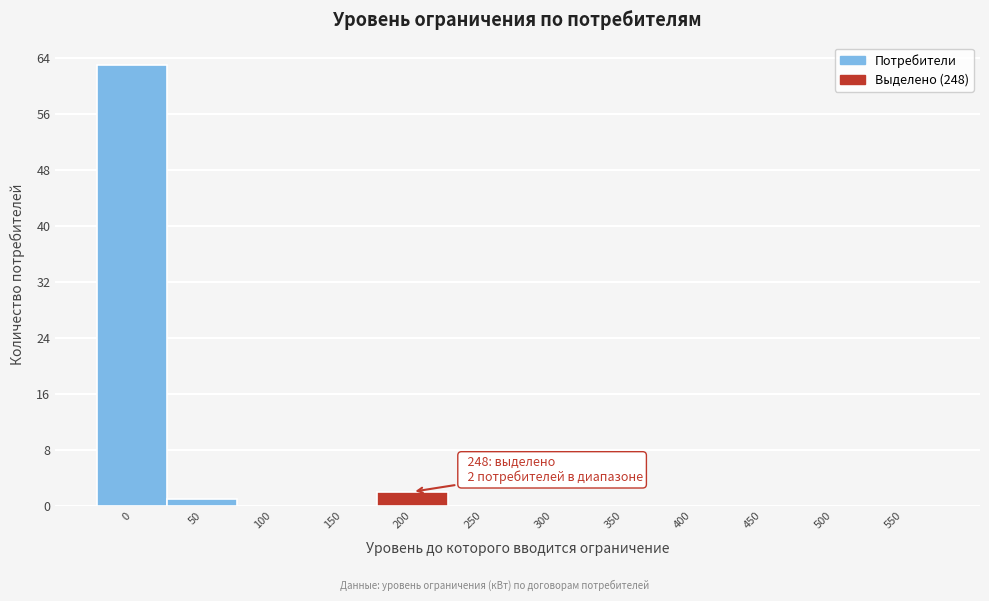

Reading left to right, transcribe all the data shown in this chart.

0=63	50=1	100=0	150=0	200=2	250=0	300=0	350=0	400=0	450=0	500=0	550=0